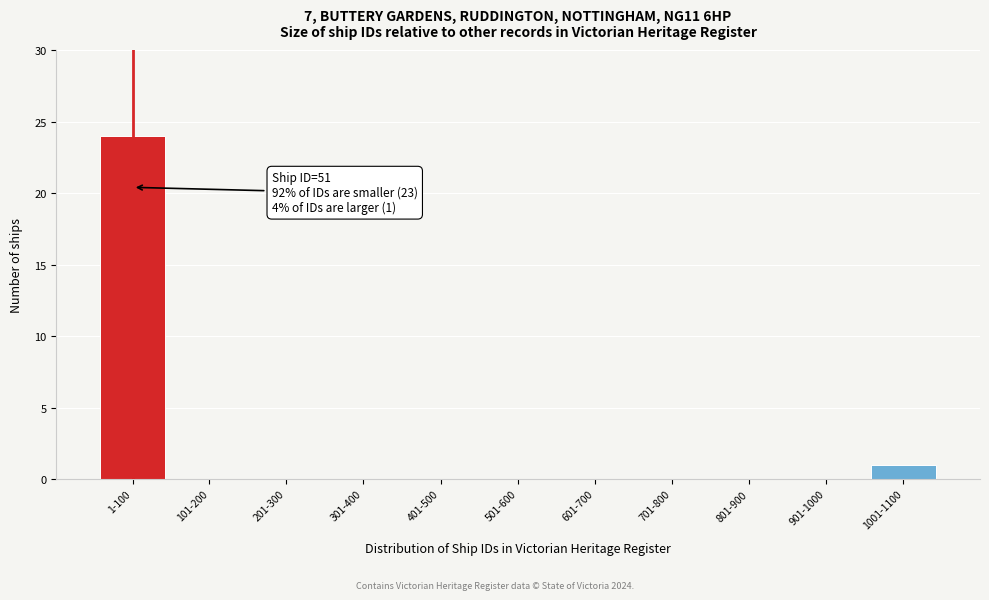

Reading left to right, list all the values displayed in this chart.

1-100=24	101-200=0	201-300=0	301-400=0	401-500=0	501-600=0	601-700=0	701-800=0	801-900=0	901-1000=0	1001-1100=1